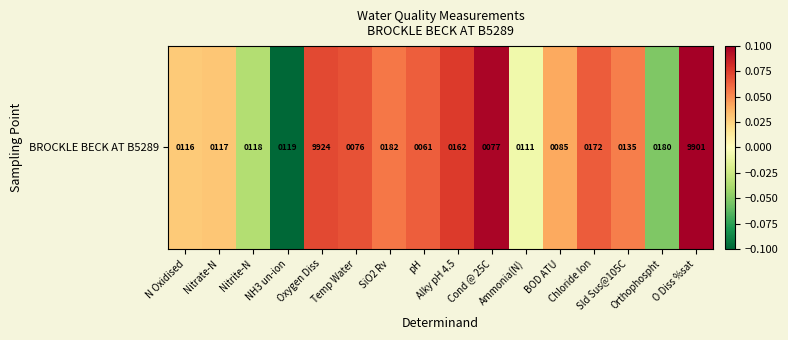

Rank the categories by value from lowest to highest.

NH3 un-ion, Orthophospht, Nitrite-N, Ammonia(N), N Oxidised, Nitrate-N, BOD ATU, Sld Sus@105C, SiO2 Rv, pH, Chloride Ion, Temp Water, Oxygen Diss, Alky pH 4.5, Cond @ 25C, O Diss %sat